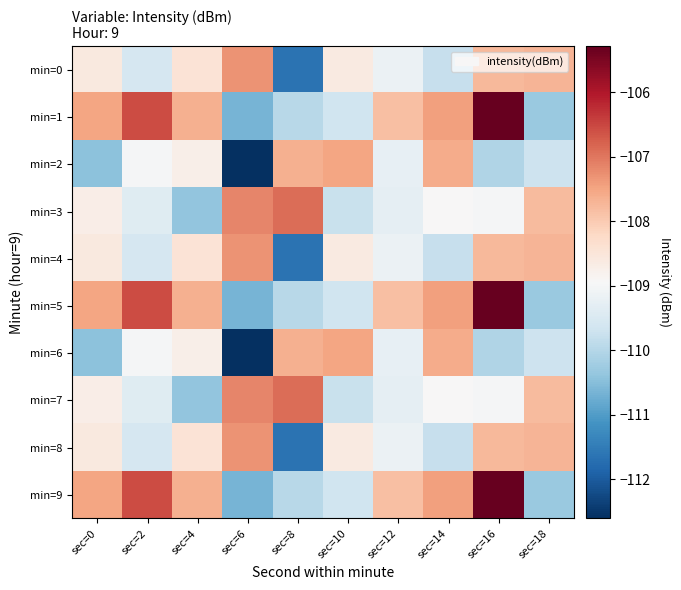

At which category does the chart reach its peak across all series?

sec=16